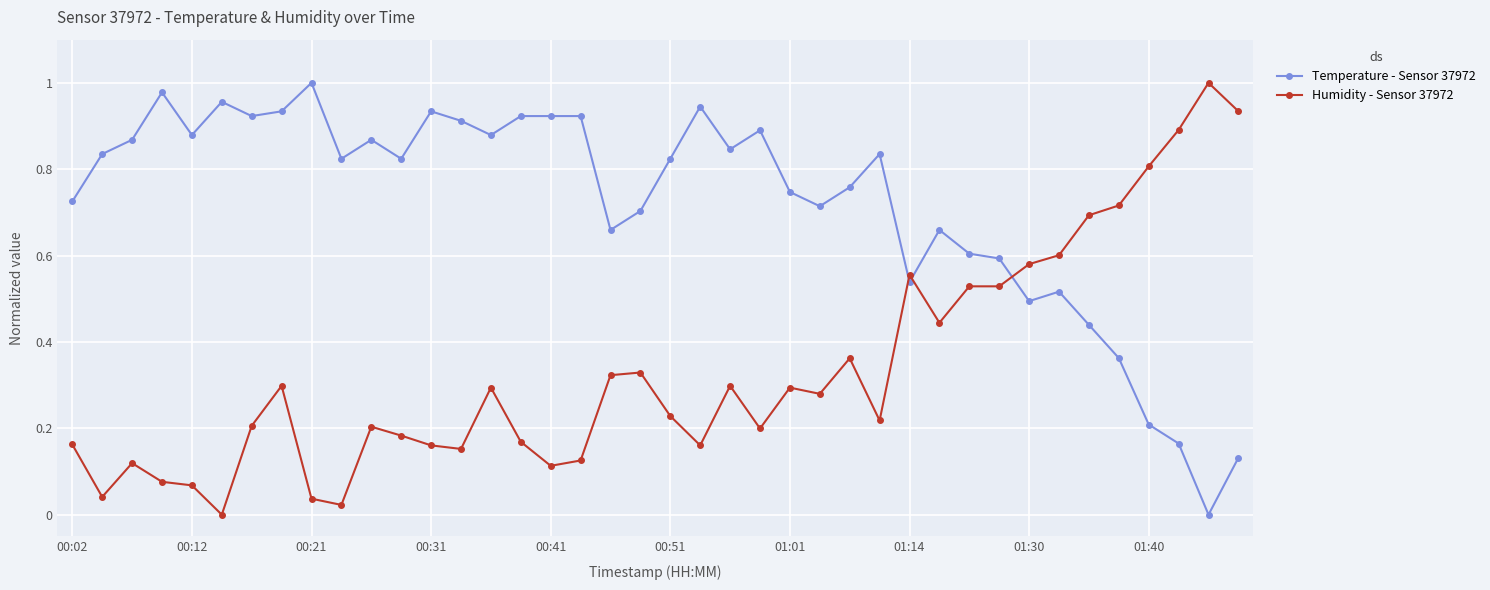

After their last crossing, which series has the higher values: Humidity - Sensor 37972 or Temperature - Sensor 37972?

Humidity - Sensor 37972